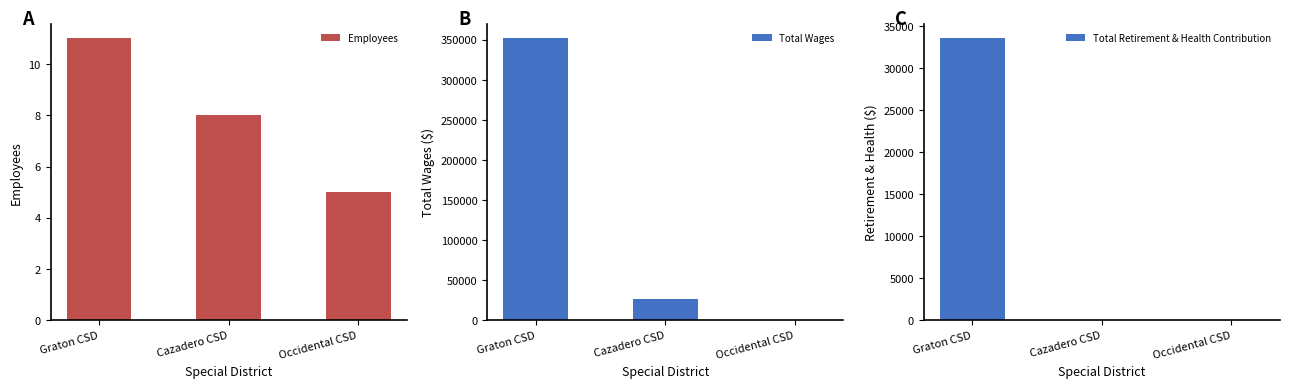

The value of Total Retirement & Health Contribution at Graton CSD is 22181. True or false?

False